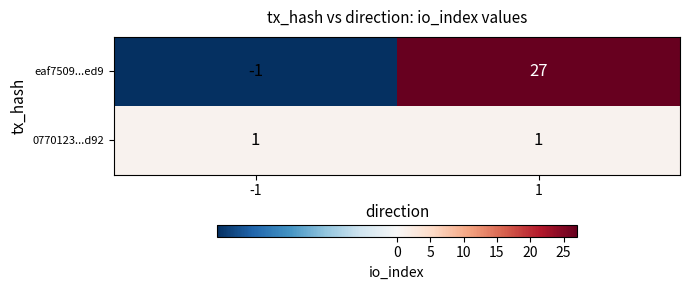

The eaf7509...ed9 series shows 27 at 1. True or false?

True